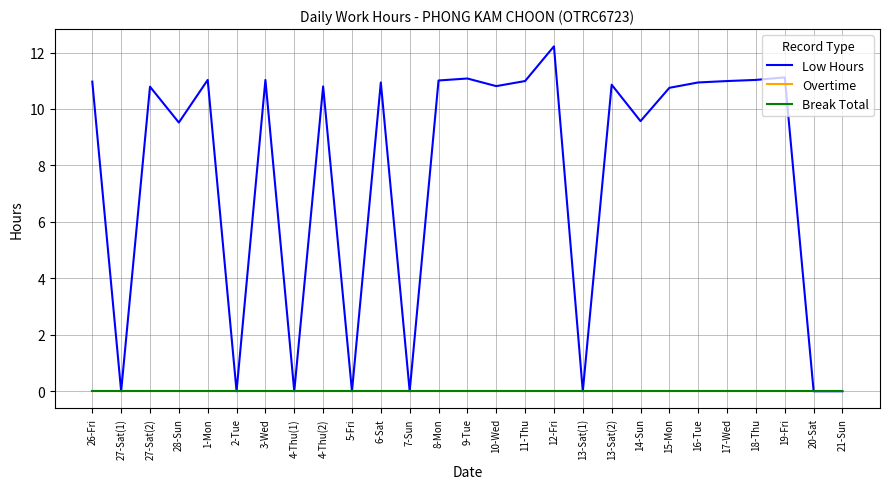

What is the difference between the Low Hours values at 12-Fri and 17-Wed?

1.2